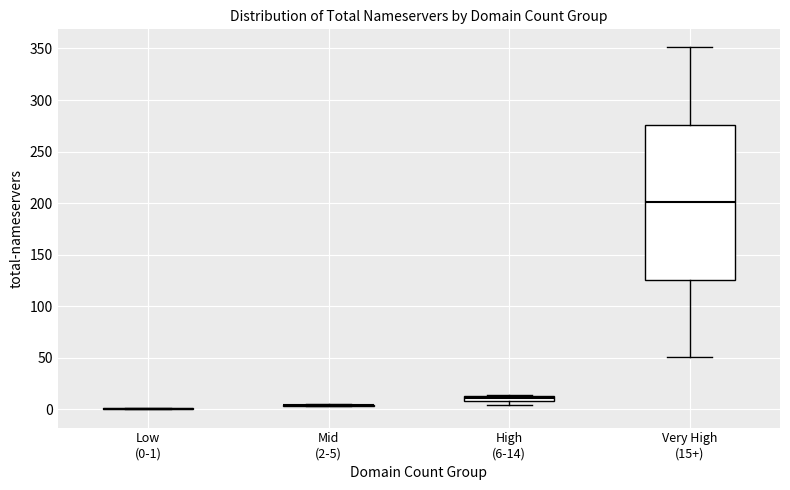

Which box is the tallest, from its lower edge to its upper edge?

Very High (15+)